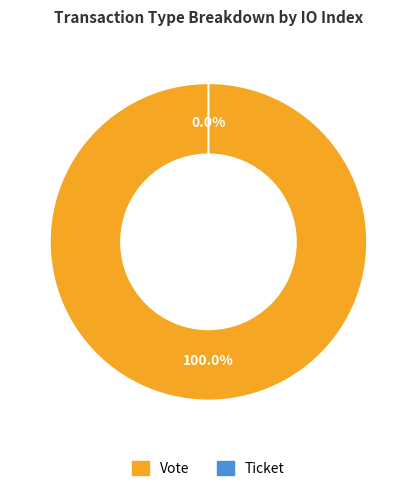

To the nearest percent, what is the difference between the largest and smallest slice percentages?

100%